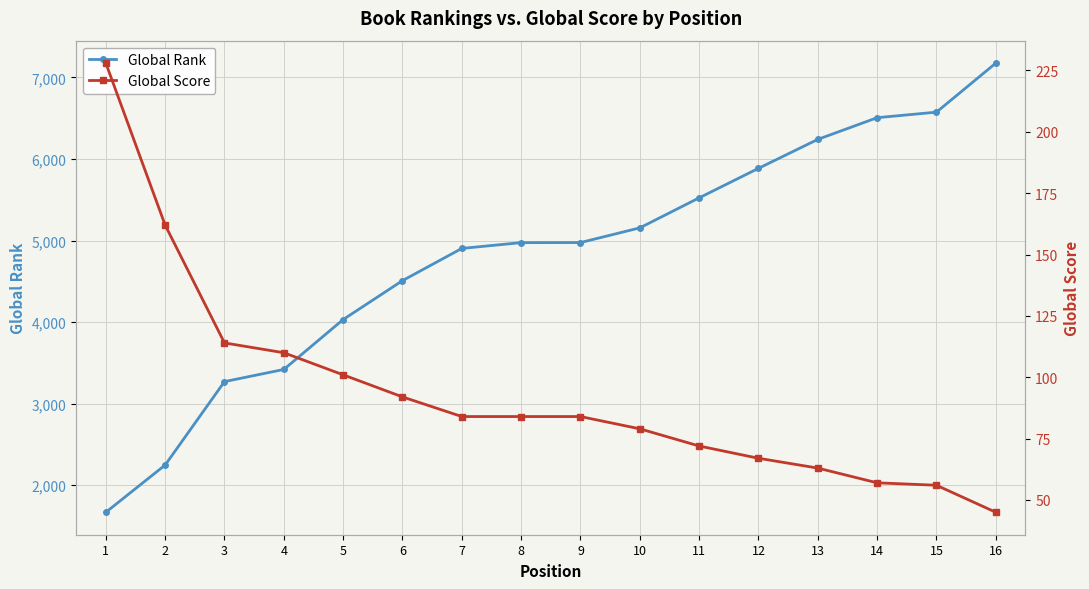

True or false: Global Score has more than 0 interior local peaks.

False